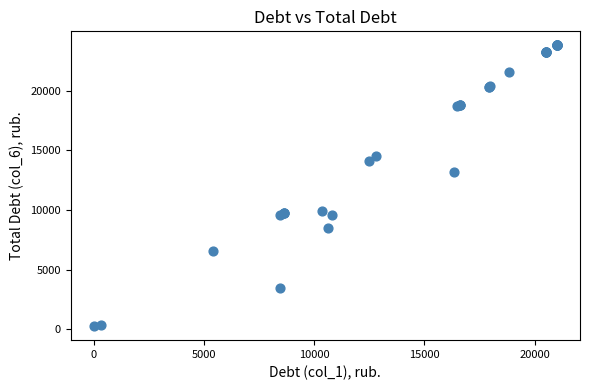

What Y value in the scatter plot is closest to 12027?

13139.1